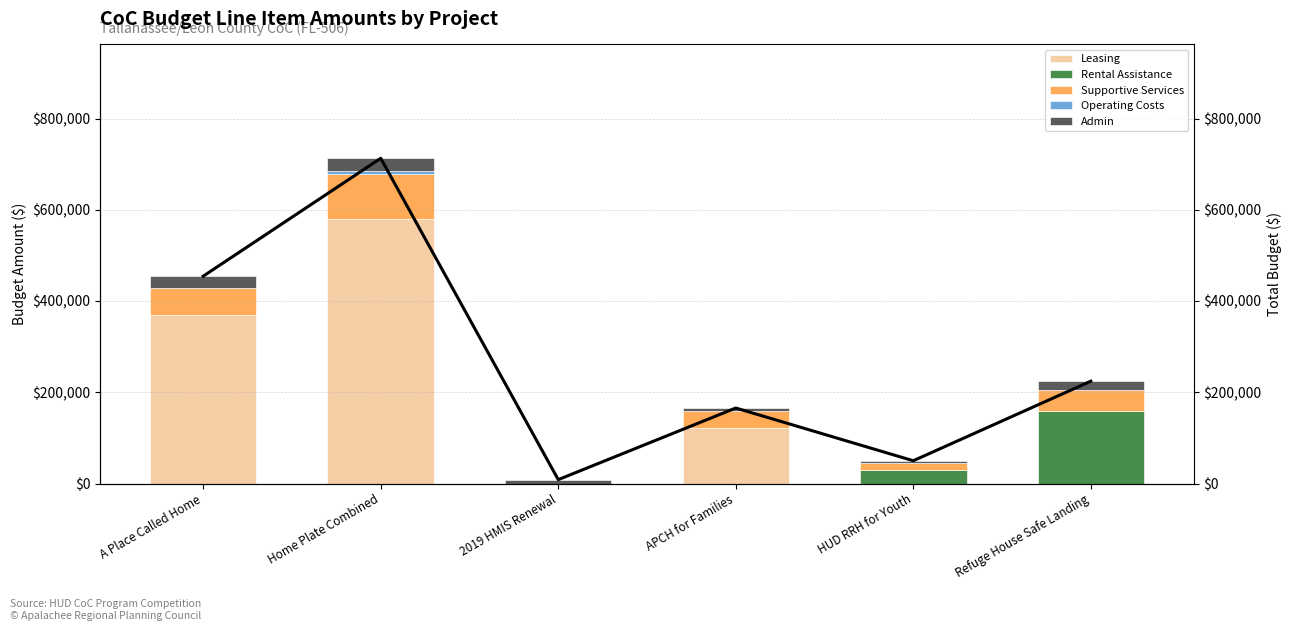

What is the sum of the Total Budget values at Refuge House Safe Landing and APCH for Families?

389755